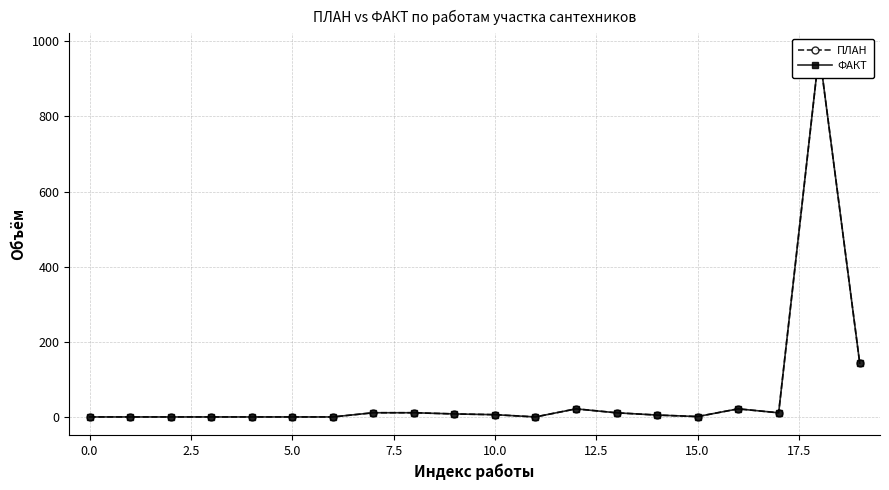

At which category is the sum across all series the highest?

18